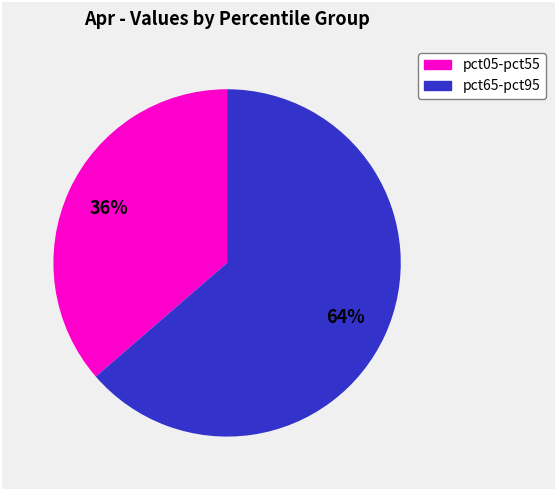

Does any single category account for the majority?

Yes